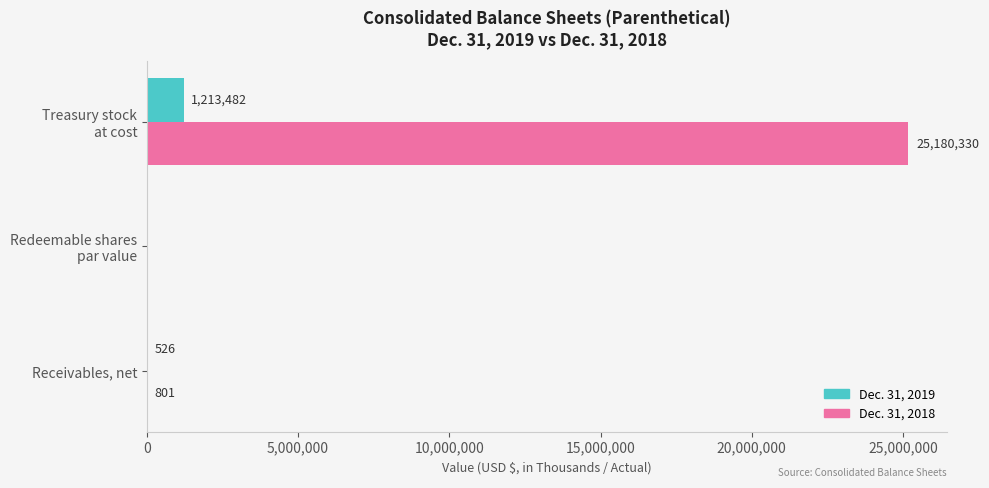

How many positive values does the Dec. 31, 2019 series have?

2